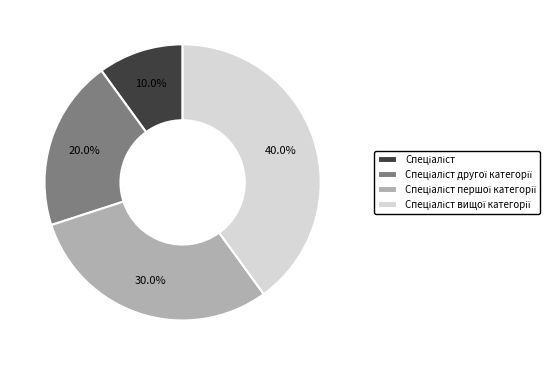

Is there any slice that represents more than half of the pie?

No